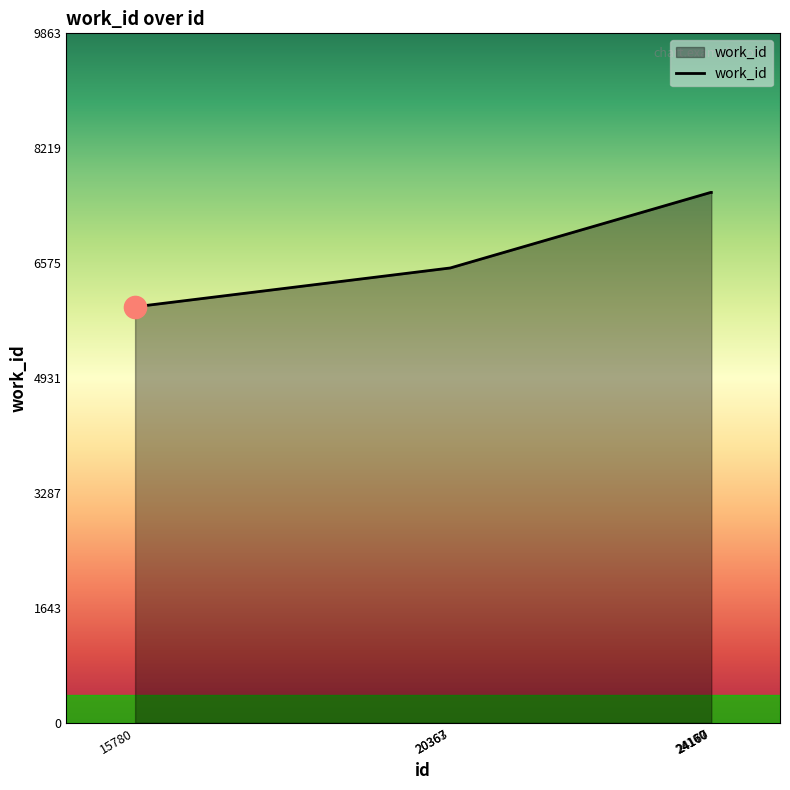

What is the sum of all values?

41724